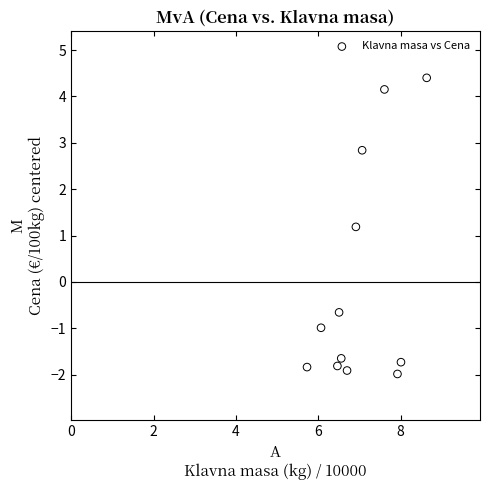

What is the range of Y values (max minus min)?

6.4